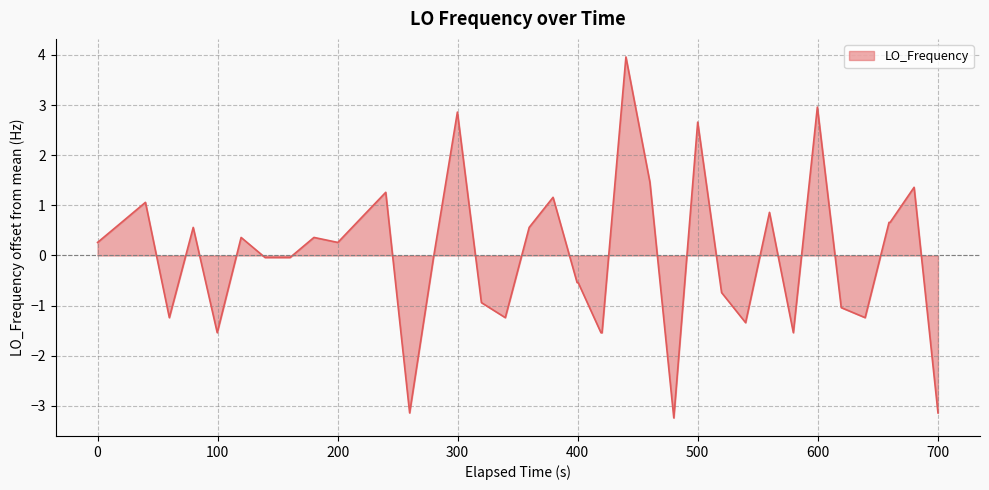

What is the smallest value displayed?

-3.2